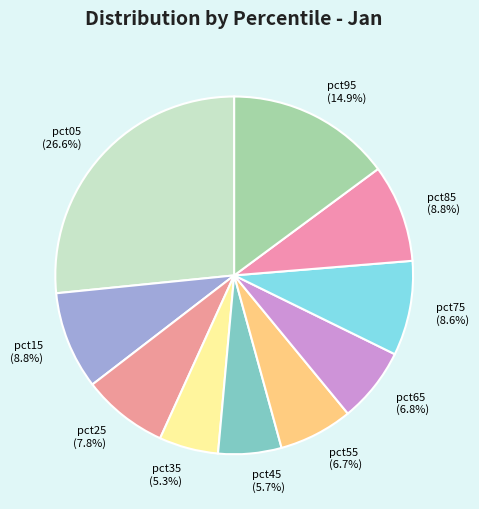

Is pct65 the majority of the pie?

No